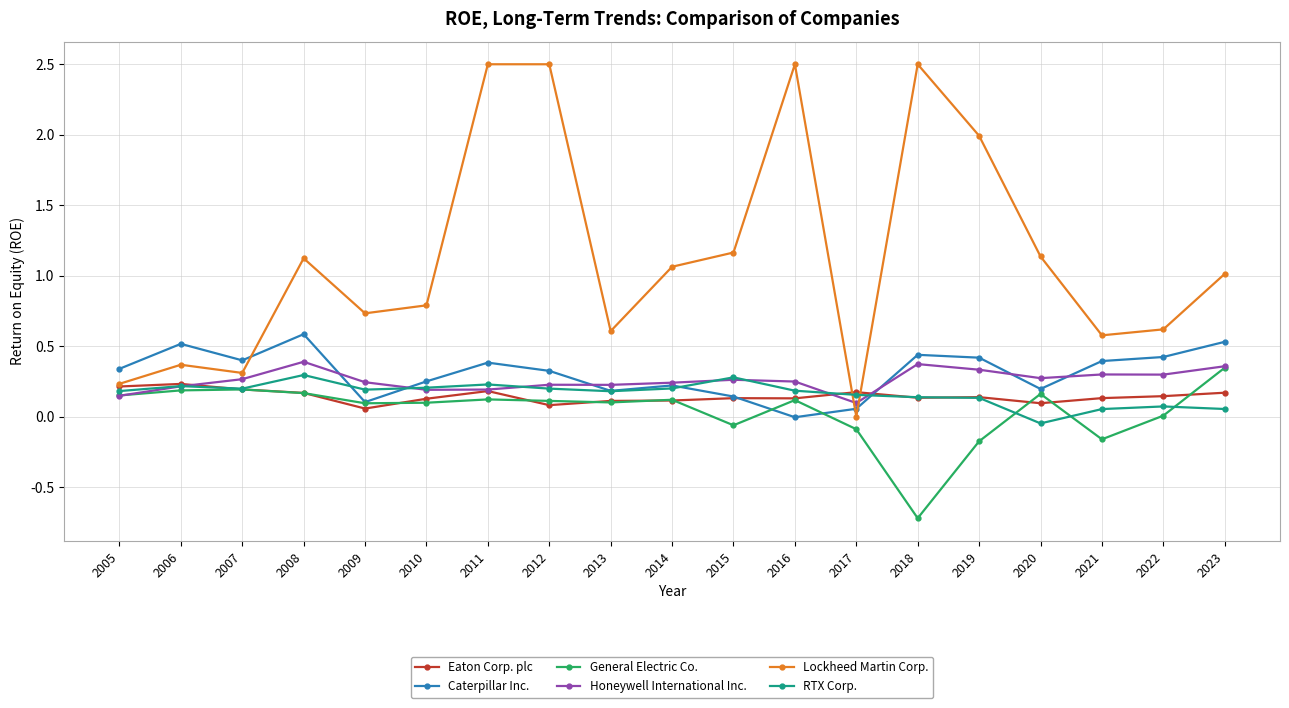

Which series changed the most between 2011 and 2021?

Lockheed Martin Corp.